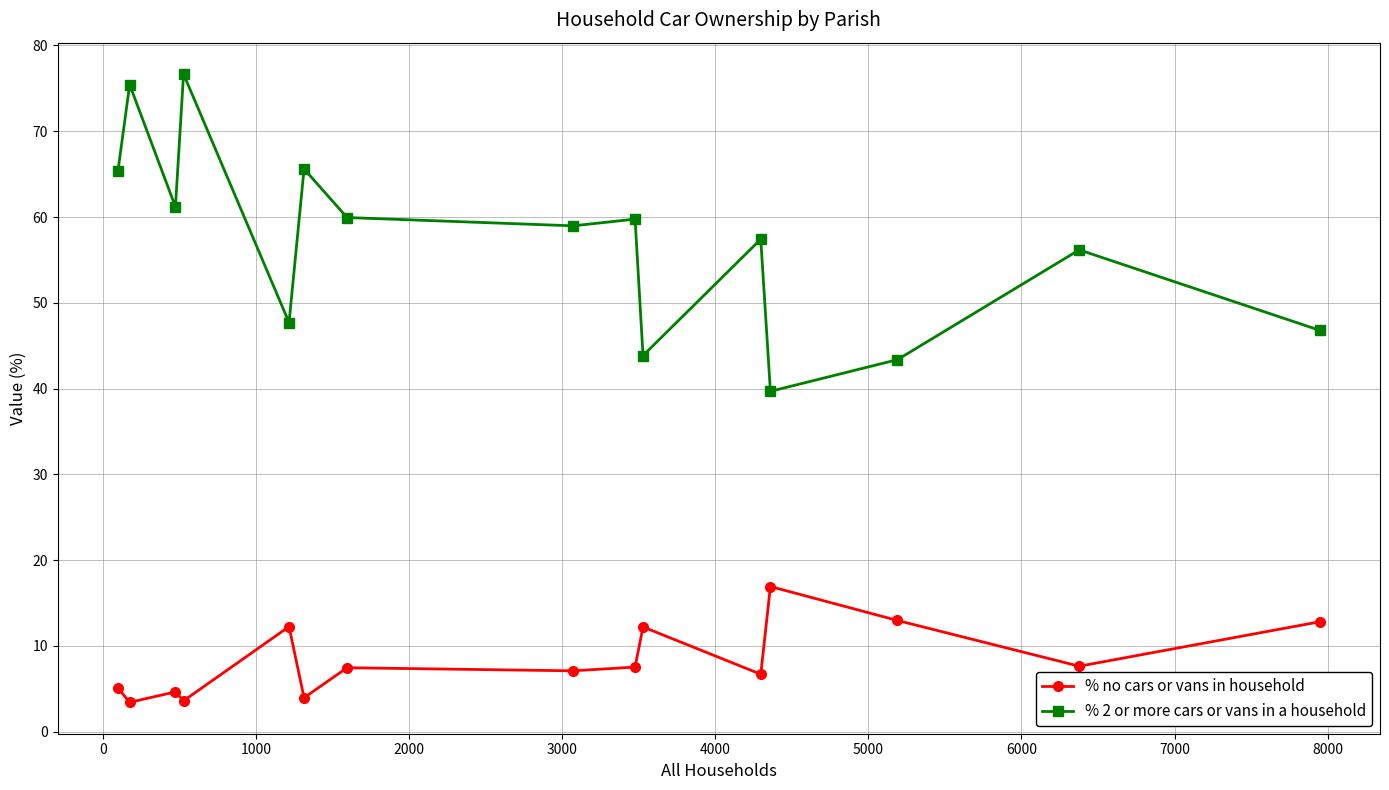

What is the value of the % 2 or more cars or vans in a household point at the 15th from the left?

46.8